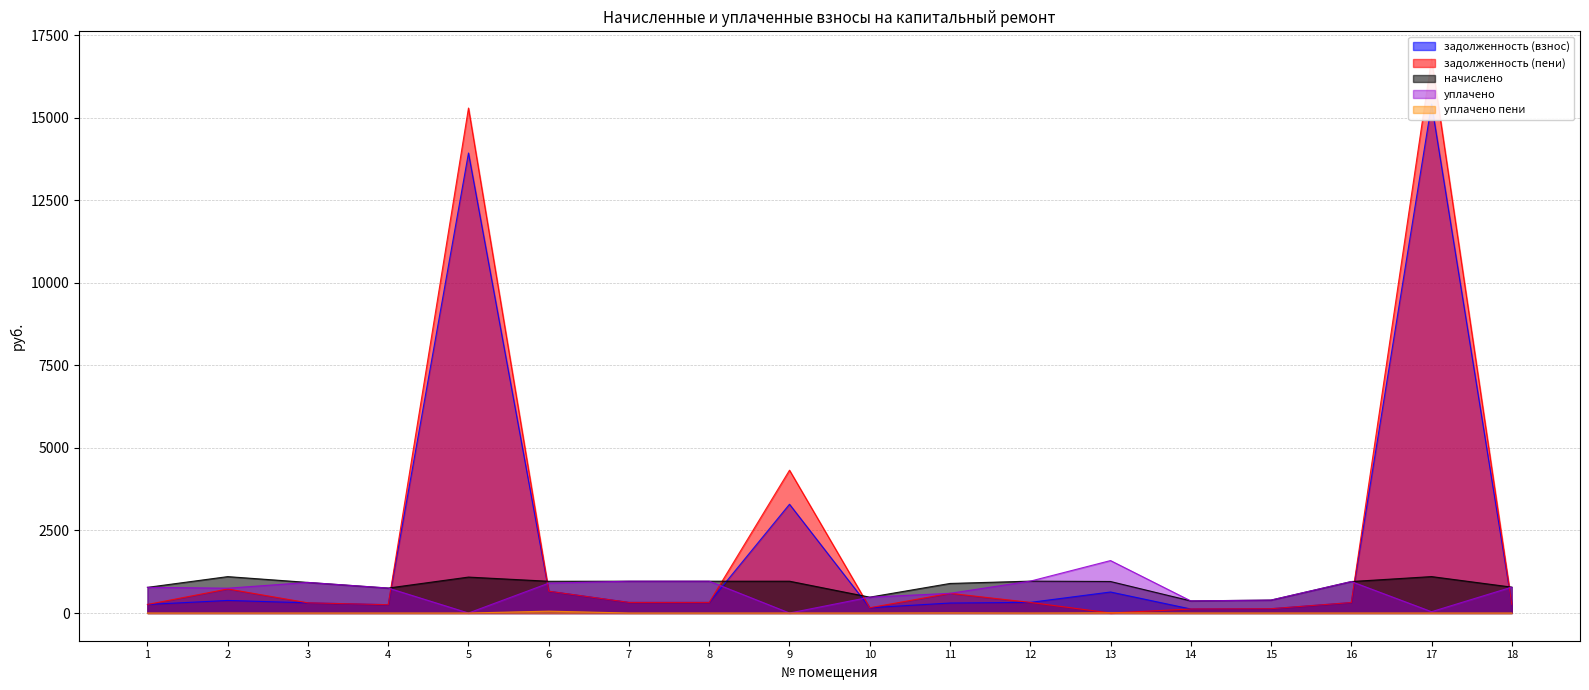

Reading right to left, list all the values displayed in this chart.

задолженность (взнос): 261.4	15412.4	317.7	130.7	122.4	637.2	321.9	302.7	160.2	3294.3	321.3	321.3	661.1	13931.4	252.0	308.9	380.9	259.2
задолженность (пени): 261.4	16777.4	317.7	130.7	122.4	0.0	321.8	597.2	160.2	4325.3	321.3	321.3	661.3	15293.5	252.0	308.9	728.9	259.2
начислено: 784.1	1103.8	953.2	392.0	367.2	954.7	965.5	895.7	480.6	964.0	964.0	964.0	961.9	1088.6	756.0	926.6	1102.7	777.6
уплачено: 784.1	40.1	953.2	392.0	367.2	1588.7	965.6	597.2	480.6	0.0	964.0	964.0	905.0	0.0	756.0	926.6	752.2	777.6
уплачено пени: 0.0	0.0	0.0	0.0	0.0	4.9	0.0	4.1	0.0	0.0	0.0	0.0	56.9	0.0	0.0	0.0	0.0	0.0